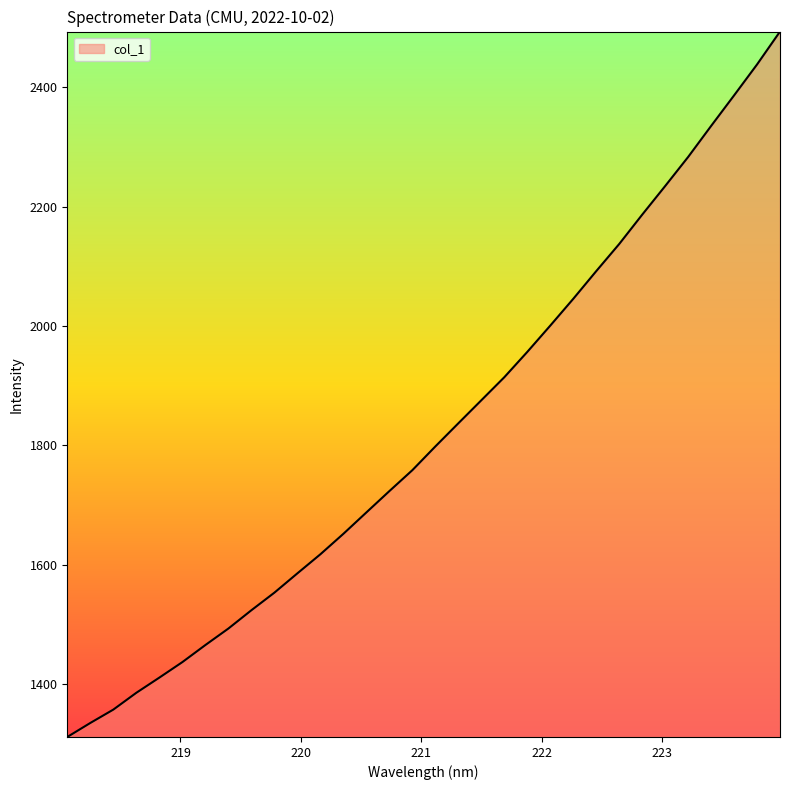

What is the minimum value shown in the chart?

1311.6